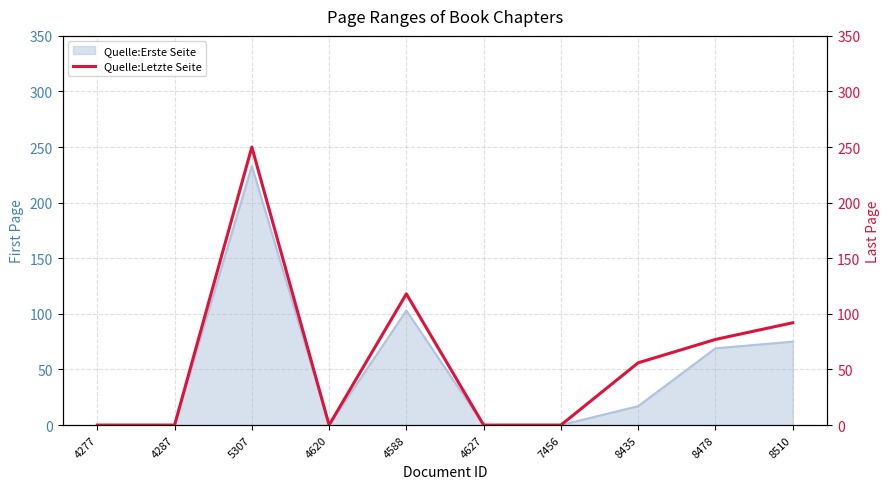

What is the greatest value displayed?

250